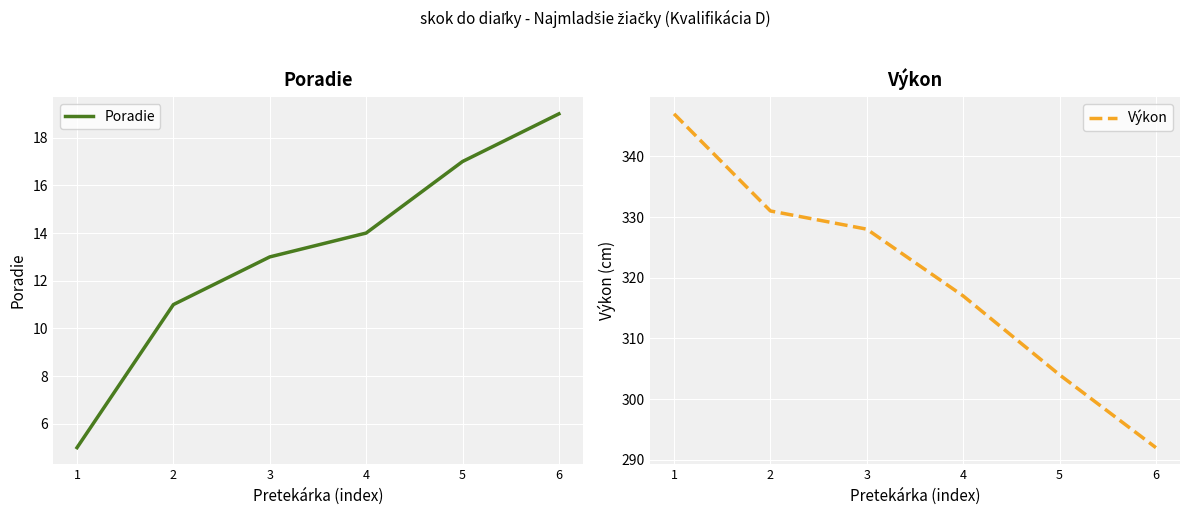

What is the difference between the highest and lowest values at 4?

303